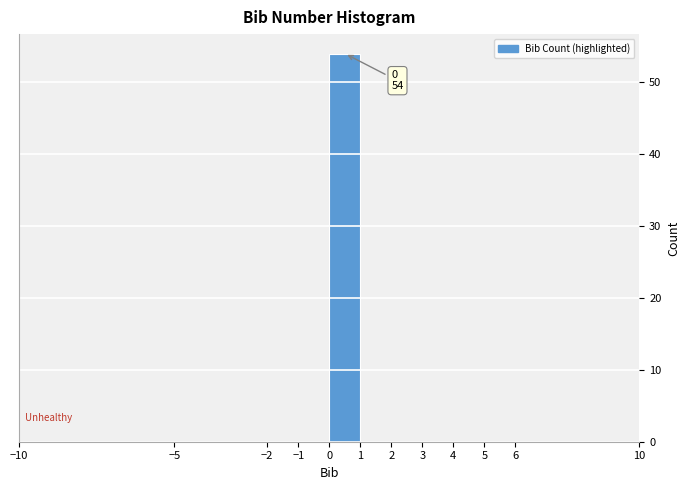

Which range on the x-axis has the tallest bar?

0 to 1